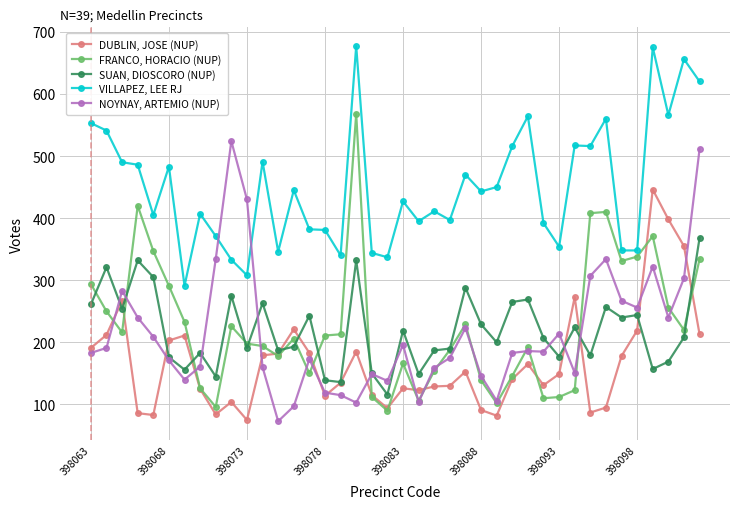

What is the greatest value displayed?

677